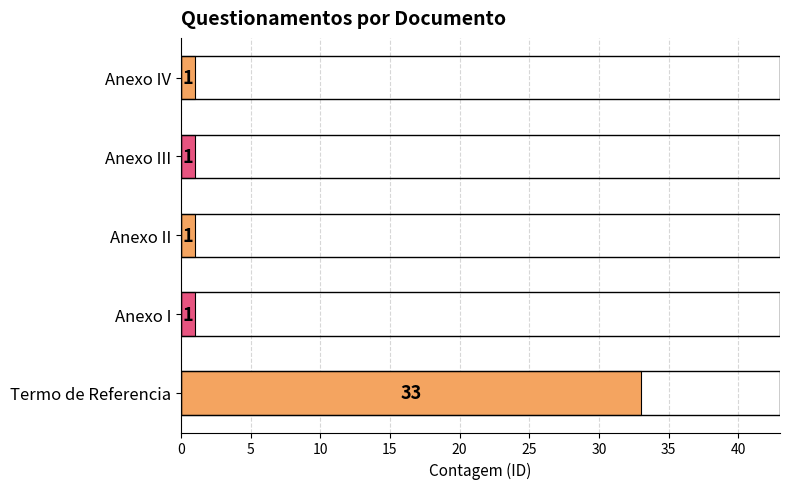

What is the sum of all values?

37